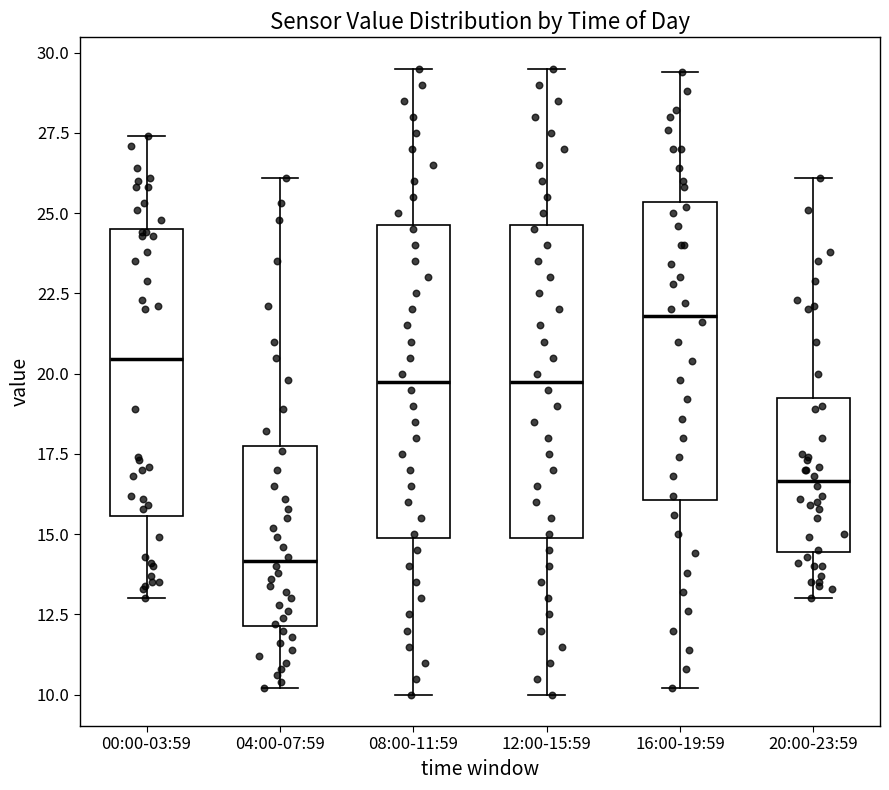

Where does the median line of the box for 00:00-03:59 sit on the y-axis? The values are not printed on the chart, so give them approximately, as read against the axis.

20.5